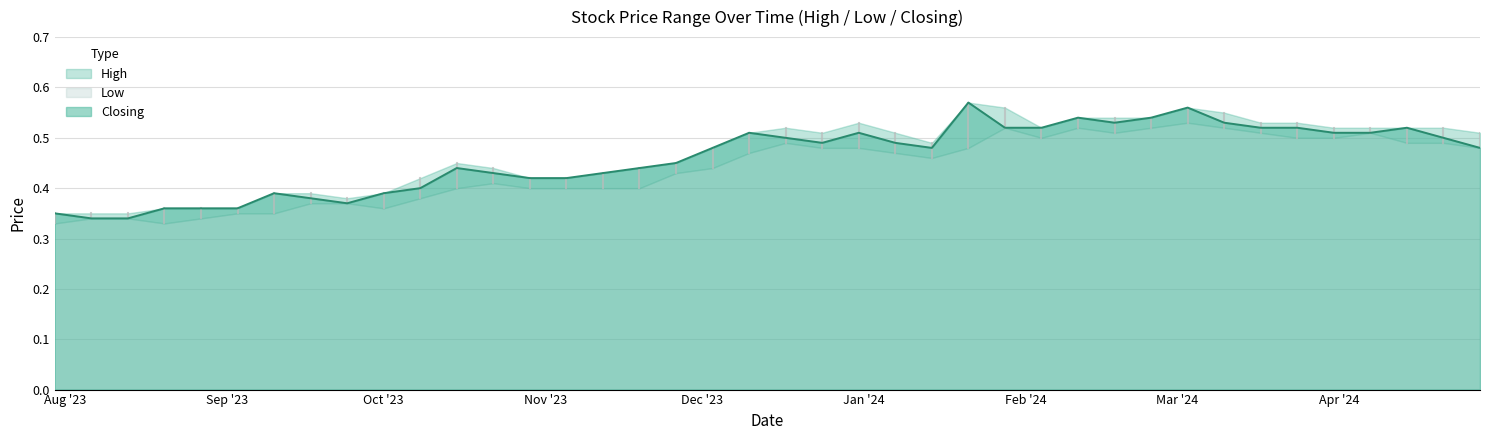

True or false: Closing and High intersect in this chart.

False